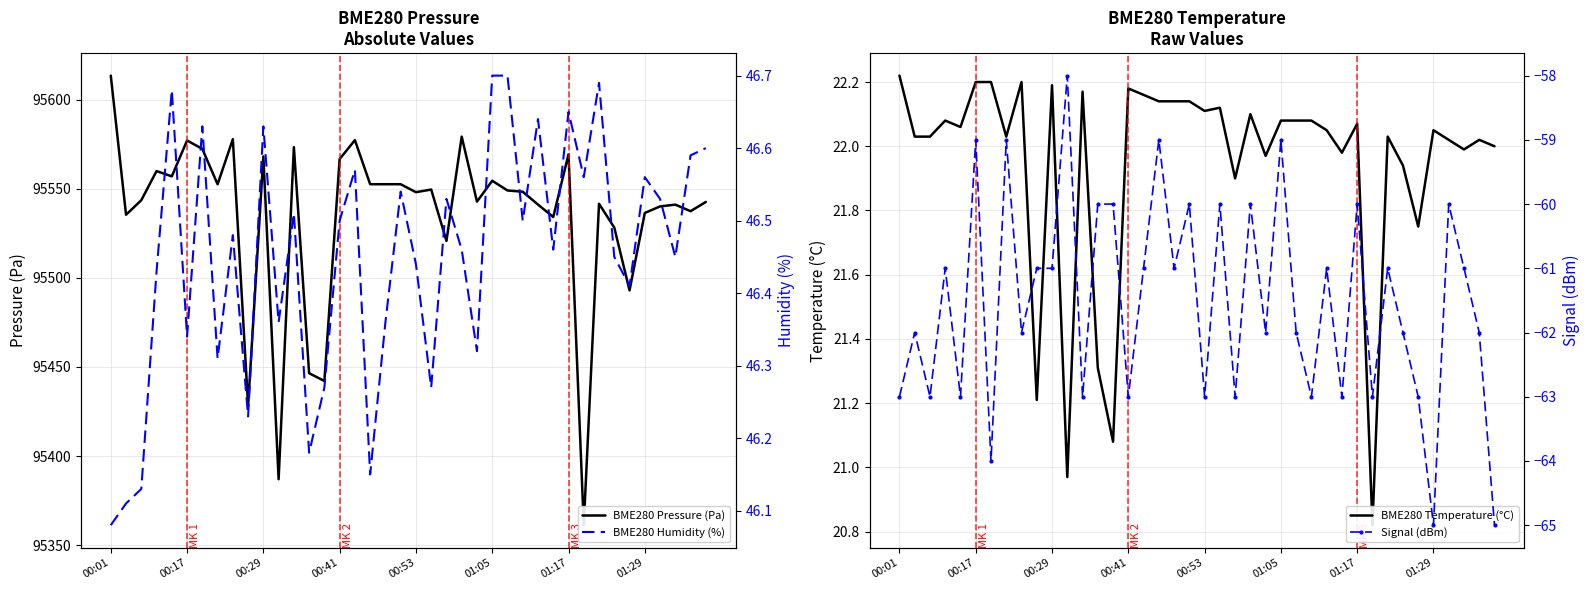

Between 32 and 01:05, which is larger?

01:05